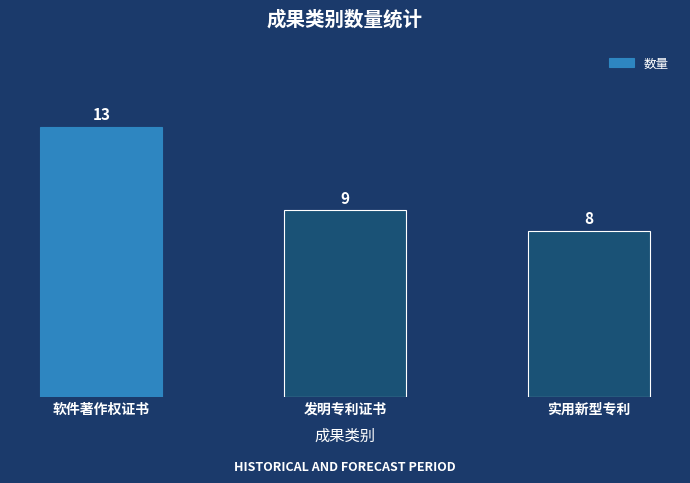

What is the sum of all values?

30